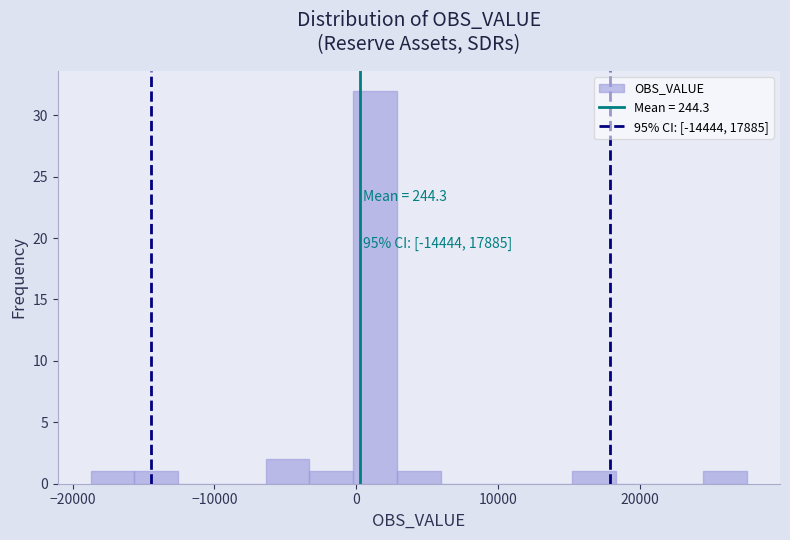

Read against the x-axis, roughly where is the centre of the tallest bar?

1000